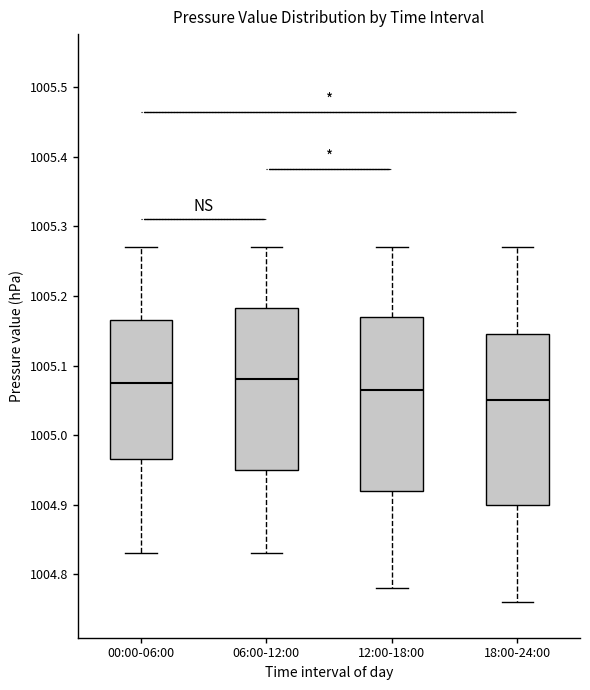

Reading left to right, read every box against the y-axis: the position of its median line, the range the box covers, and the ends of its whiskers. The values are not printed on the chart, so give them approximately, as read against the axis.

00:00-06:00: median 1005.08, box 1004.97 to 1005.17, whiskers 1004.83 to 1005.27
06:00-12:00: median 1005.08, box 1004.95 to 1005.18, whiskers 1004.83 to 1005.27
12:00-18:00: median 1005.07, box 1004.92 to 1005.17, whiskers 1004.78 to 1005.27
18:00-24:00: median 1005.05, box 1004.90 to 1005.15, whiskers 1004.76 to 1005.27